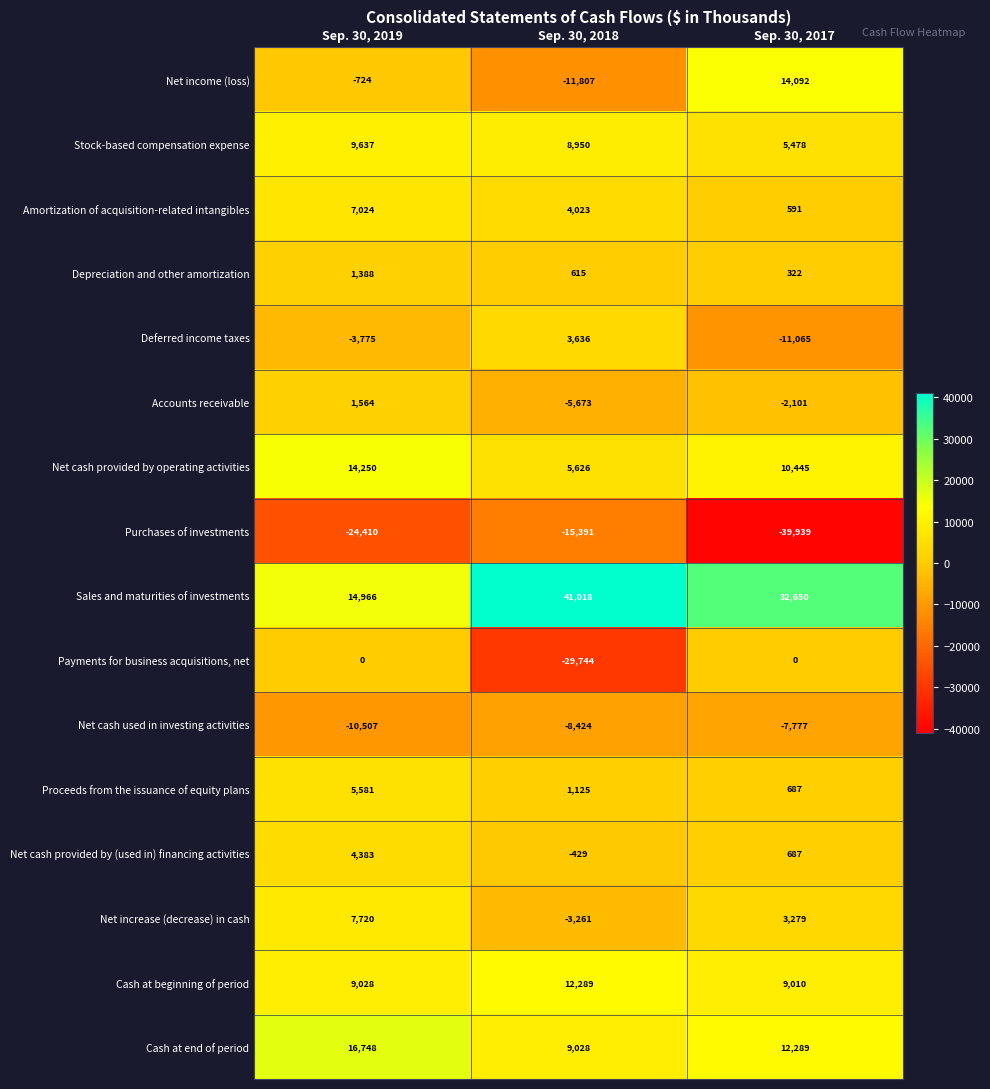

Which series changed the most between Sep. 30, 2019 and Sep. 30, 2017?

Sales and maturities of investments